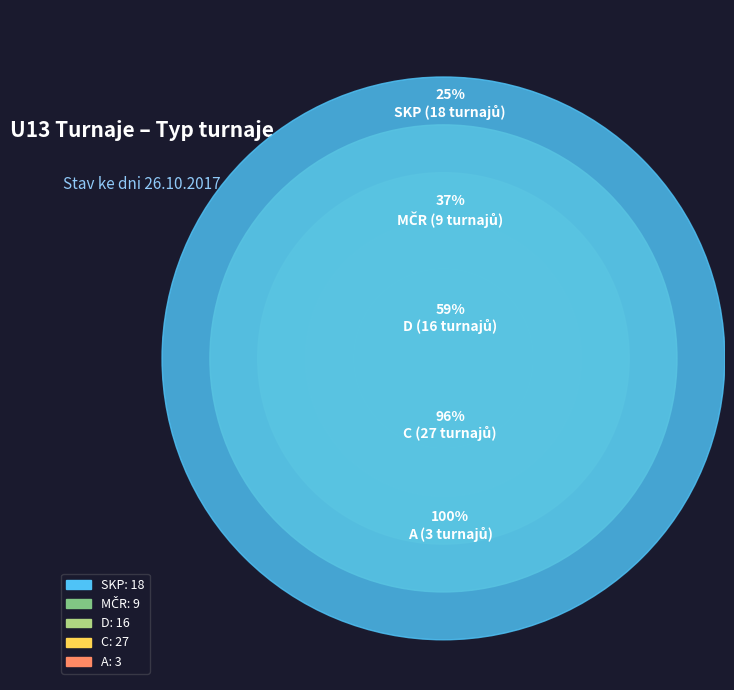

What is the largest slice in the pie chart?

C